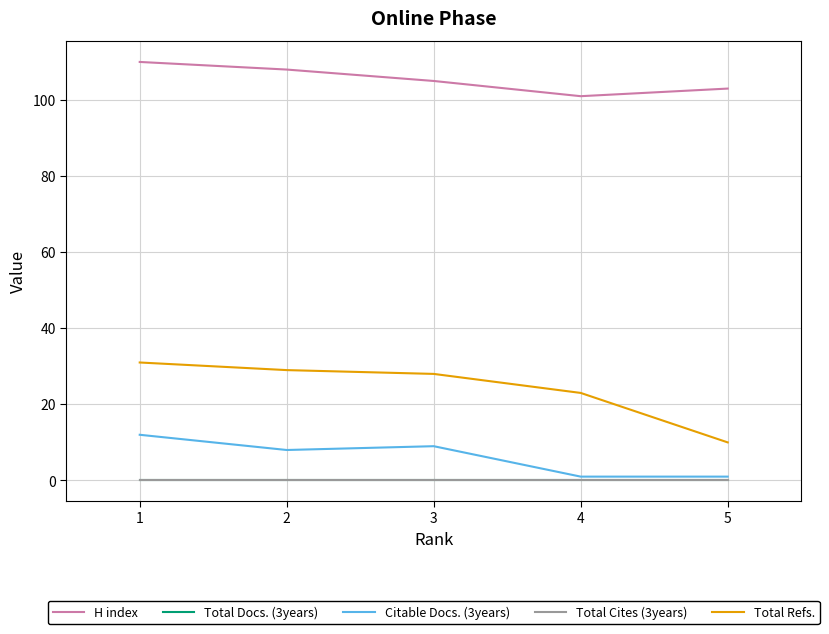

Does the chart have visible grid lines?

Yes